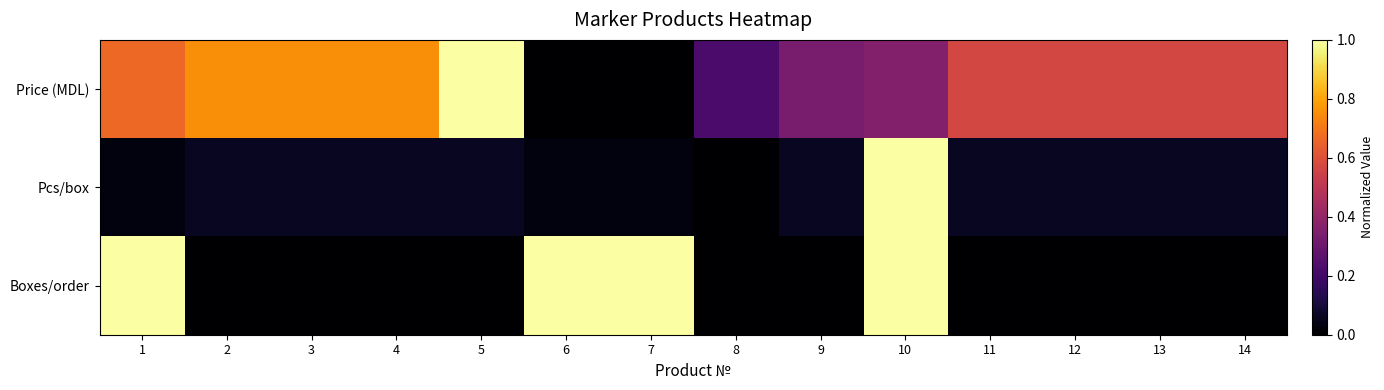

Which series has the largest range (max minus min)?

Price (MDL)